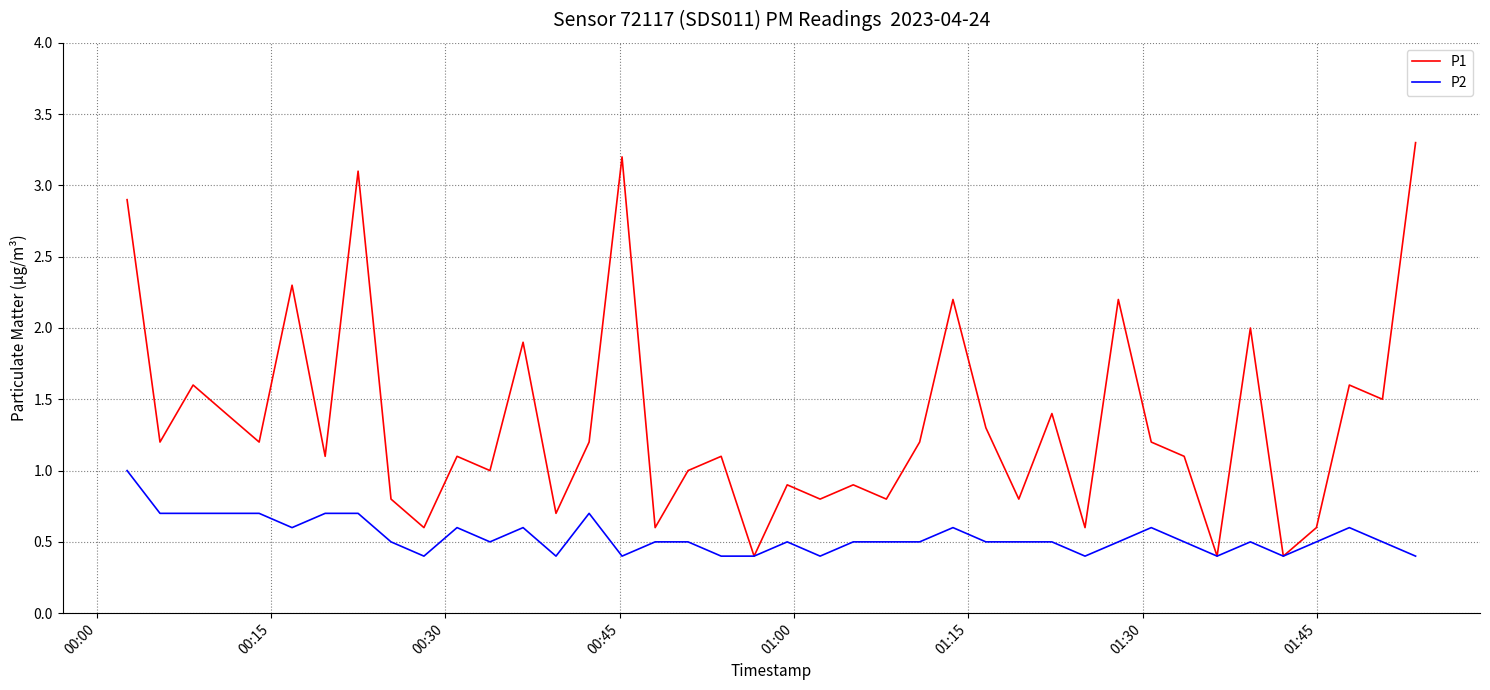

At how many categories does at least one series exceed 3?

3